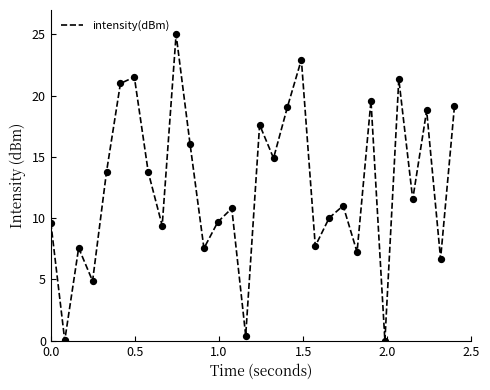

What is the greatest value displayed?

25.0